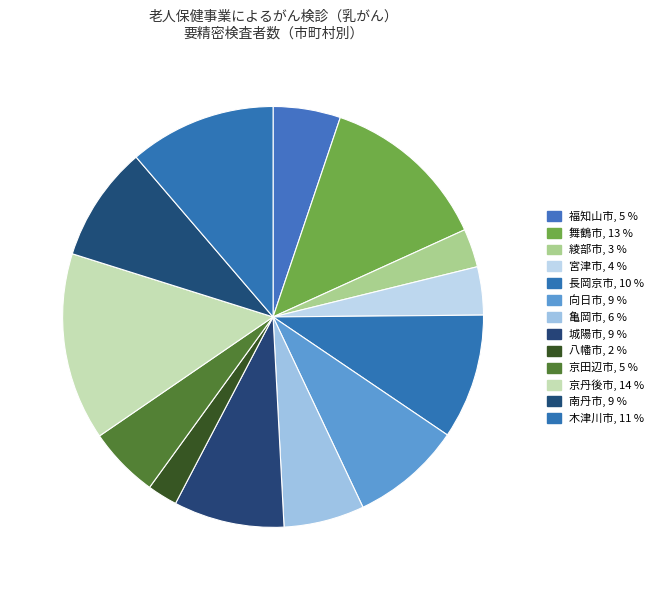

How many segments does this pie chart have?

13